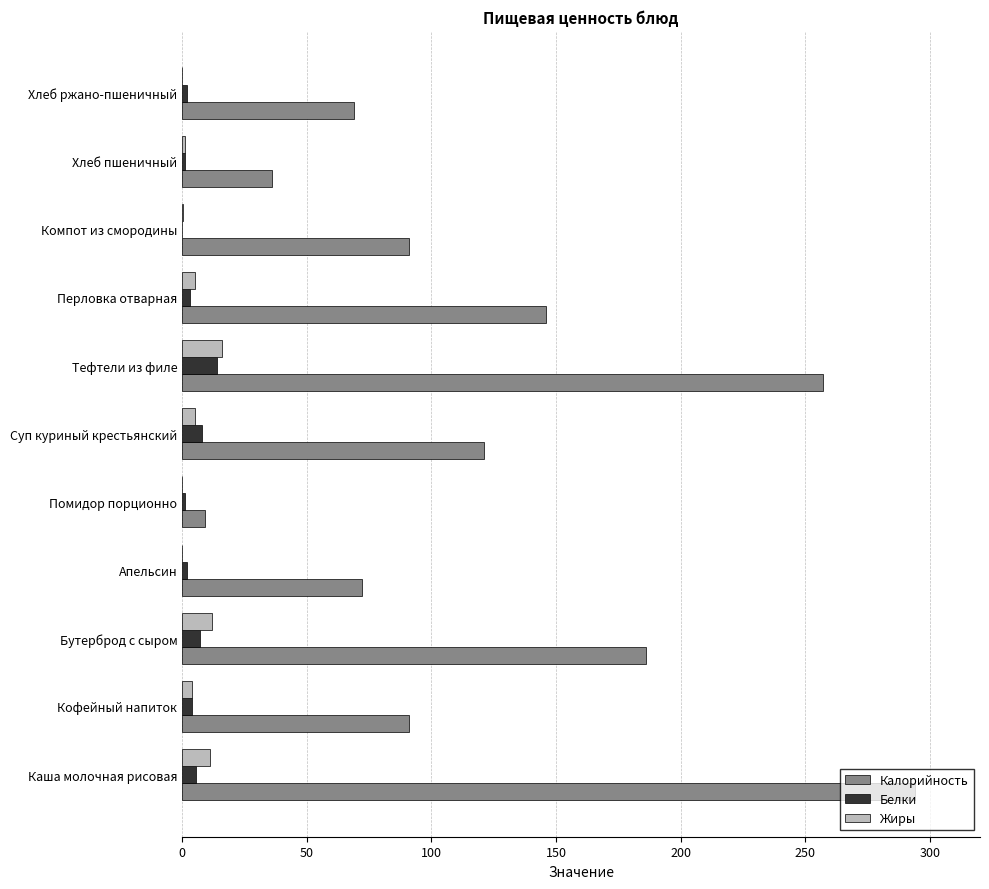

What is the sum of all Калорийность values?

1371.8